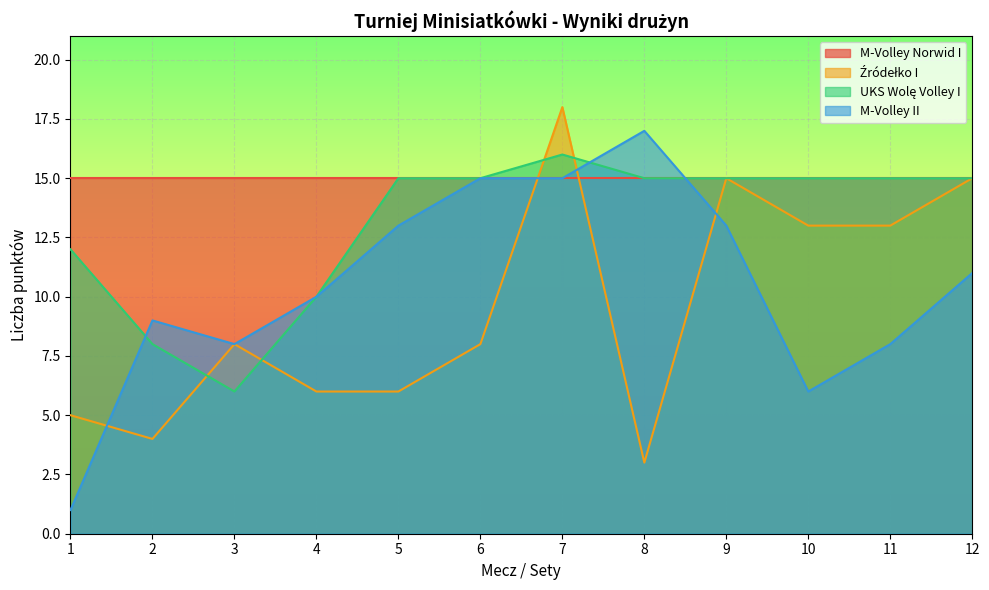

True or false: M-Volley II has a value of 6 at 10.

True